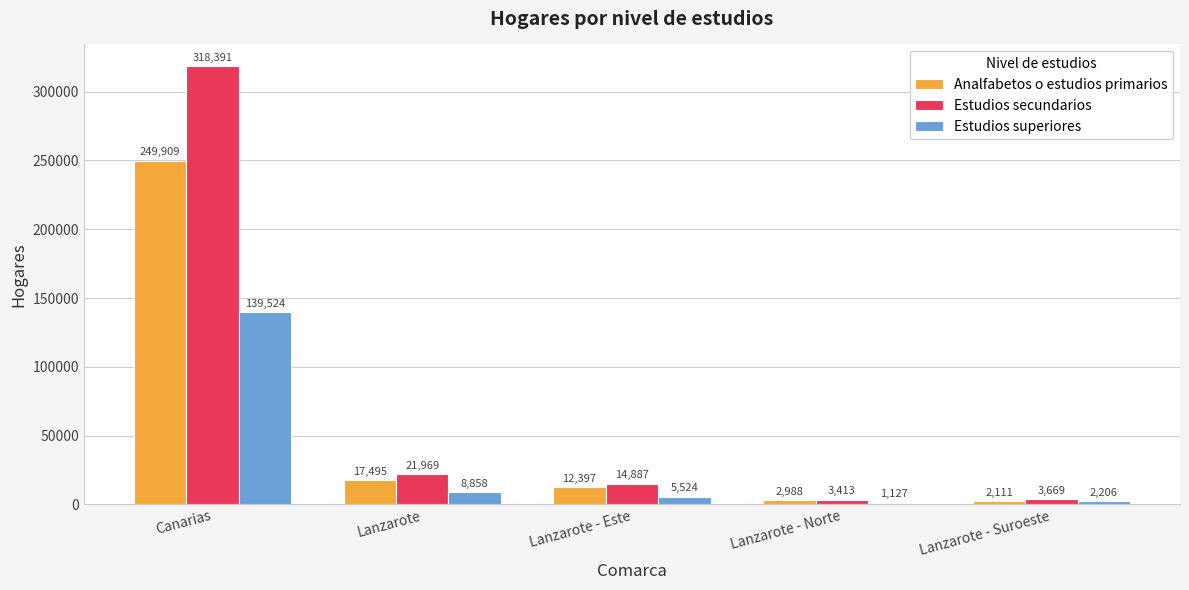

Where is Analfabetos o estudios primarios nearest to the value 126010?

Lanzarote